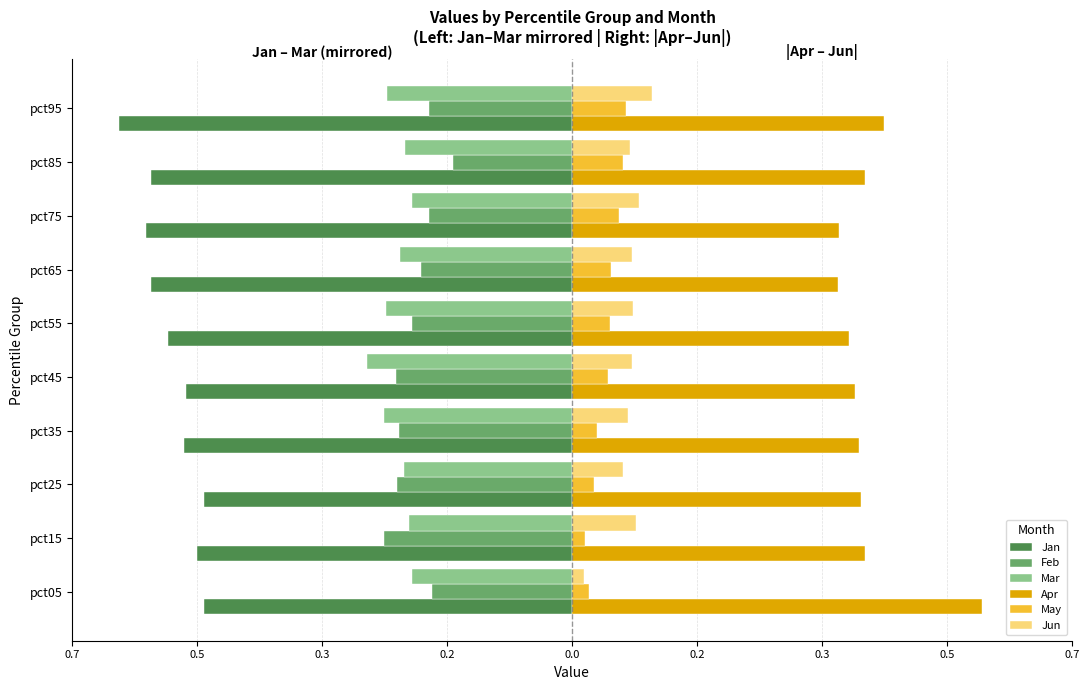

What are all the series names shown in the legend?

Jan, Feb, Mar, Apr, May, Jun